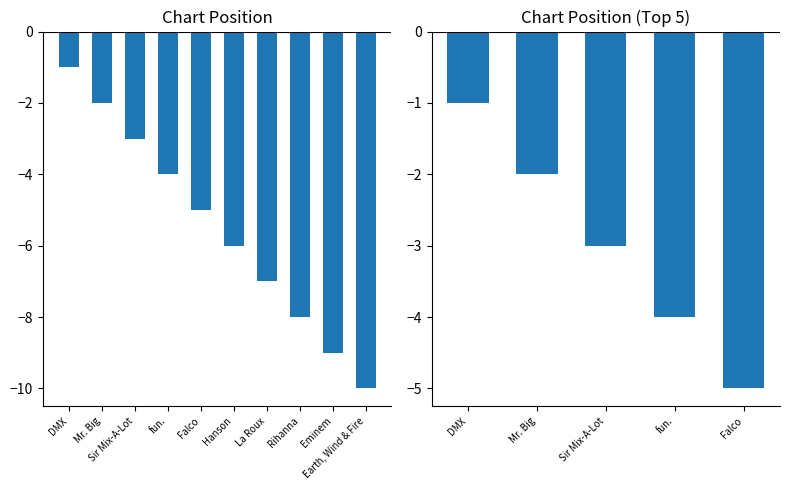

The value at DMX is -2. True or false?

False